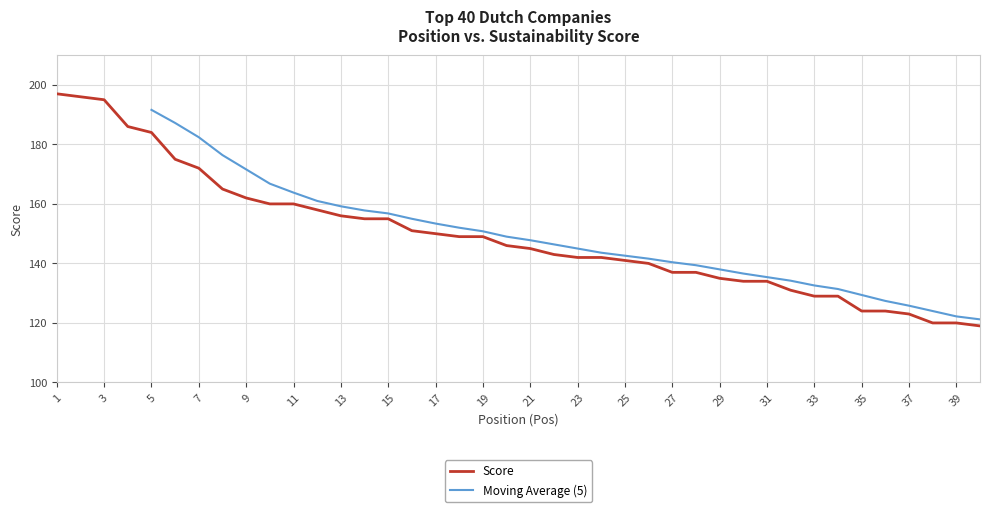

Which label corresponds to the largest value in the chart?

1